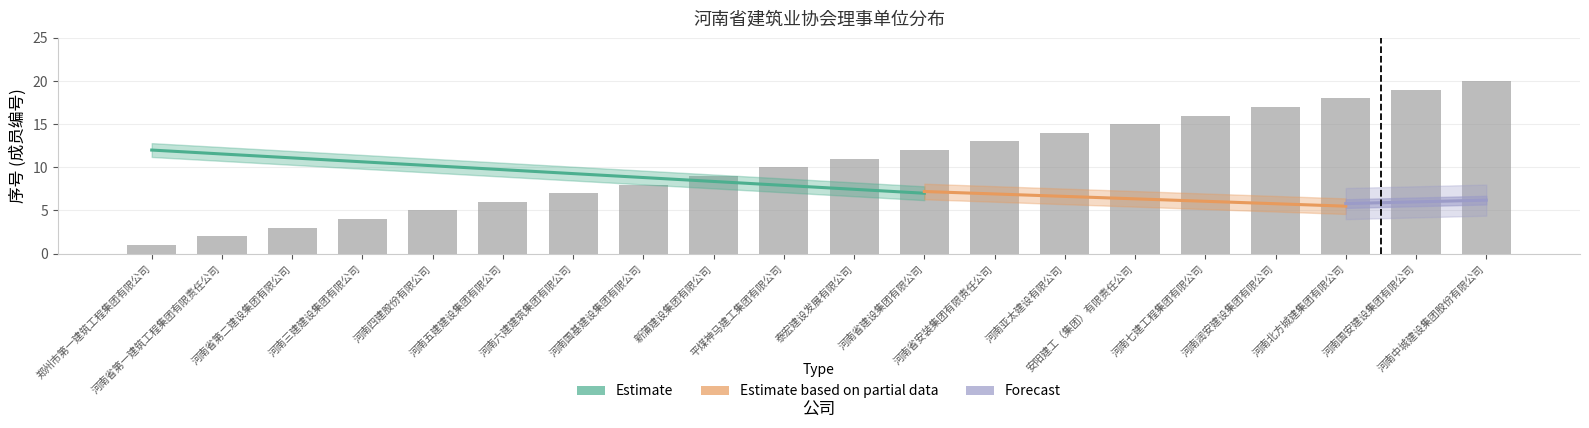

Reading right to left, list all the values displayed in this chart.

河南中城建设集团股份有限公司=20	河南国安建设集团有限公司=19	河南北方城建集团有限公司=18	河南润安建设集团有限公司=17	河南七建工程集团有限公司=16	安阳建工（集团）有限责任公司=15	河南亚太建设有限公司=14	河南省安装集团有限责任公司=13	河南省建设集团有限公司=12	泰宏建设发展有限公司=11	平煤神马建工集团有限公司=10	新蒲建设集团有限公司=9	河南国基建设集团有限公司=8	河南六建建筑集团有限公司=7	河南五建建设集团有限公司=6	河南四建股份有限公司=5	河南三建建设集团有限公司=4	河南省第二建设集团有限公司=3	河南省第一建筑工程集团有限责任公司=2	郑州市第一建筑工程集团有限公司=1